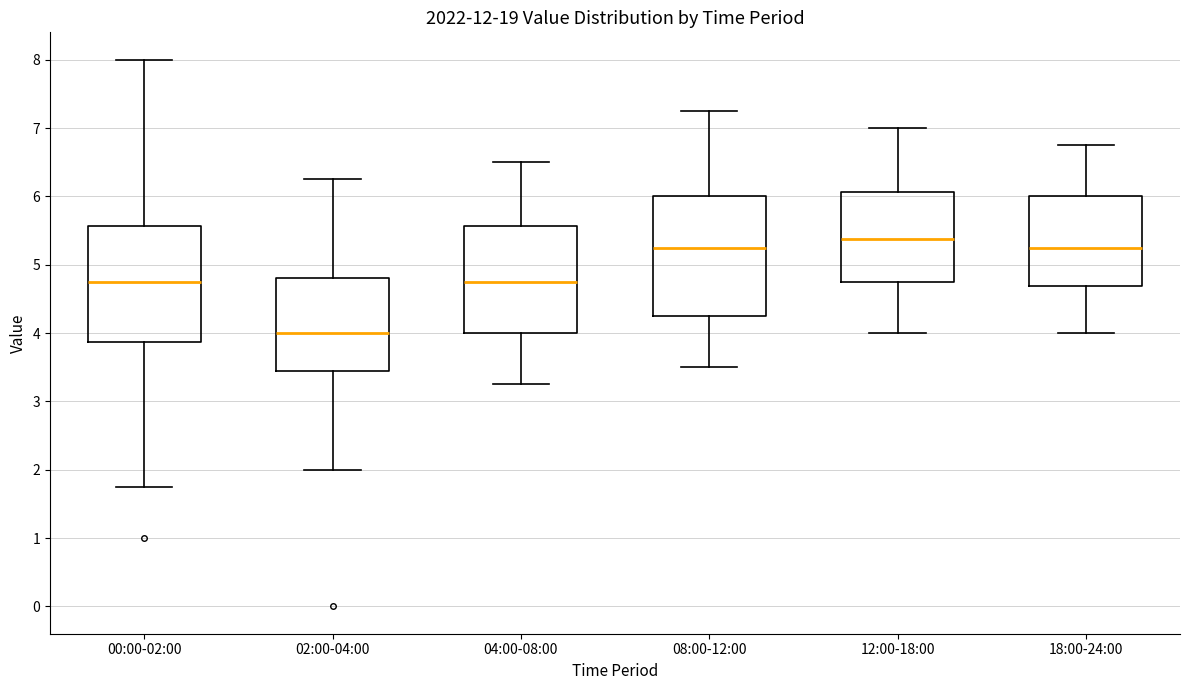

Reading left to right, transcribe this box plot: for each box, give where its median line is, the range the box spans, and where its two whiskers end, as read against the y-axis. The values are not printed on the chart, so give them approximately, as read against the axis.

00:00-02:00: median 4.8, box 3.9 to 5.6, whiskers 1.8 to 8.0
02:00-04:00: median 4.0, box 3.4 to 4.8, whiskers 2.0 to 6.3
04:00-08:00: median 4.8, box 4.0 to 5.6, whiskers 3.3 to 6.5
08:00-12:00: median 5.3, box 4.3 to 6.0, whiskers 3.5 to 7.3
12:00-18:00: median 5.4, box 4.8 to 6.1, whiskers 4.0 to 7.0
18:00-24:00: median 5.3, box 4.7 to 6.0, whiskers 4.0 to 6.8